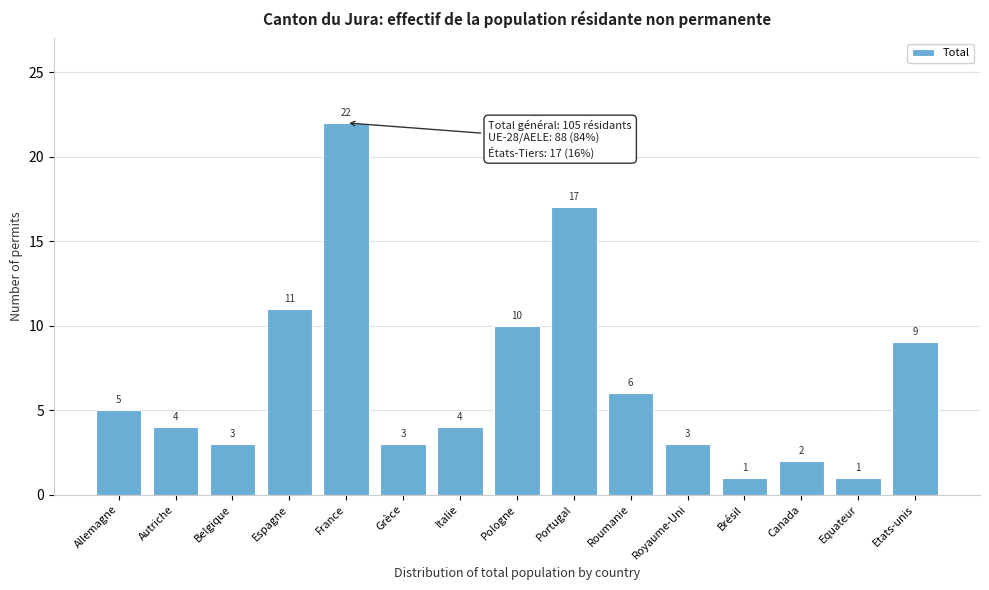

Reading left to right, extract all data points from this chart.

5	4	3	11	22	3	4	10	17	6	3	1	2	1	9